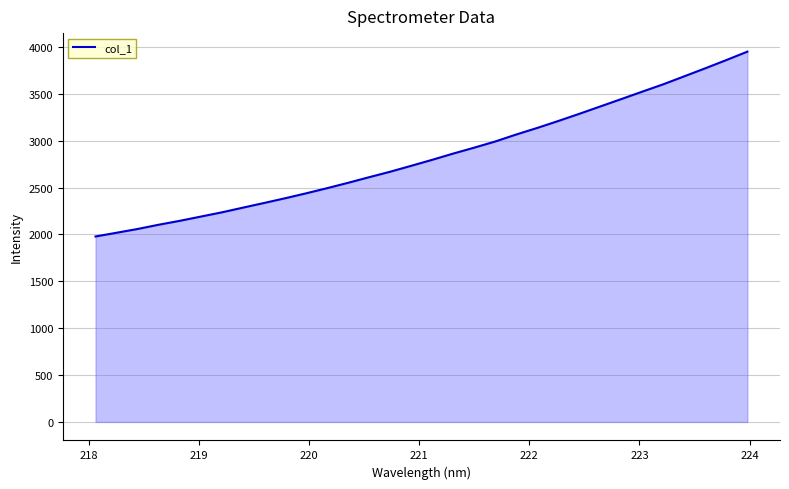

What is the difference between the maximum and minimum values?

1972.0